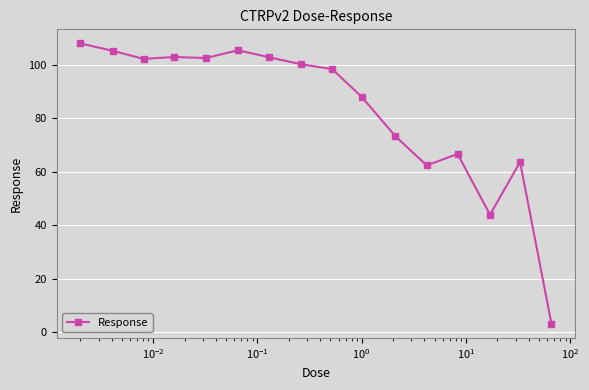

What is the difference between the maximum and second lowest values?

64.1